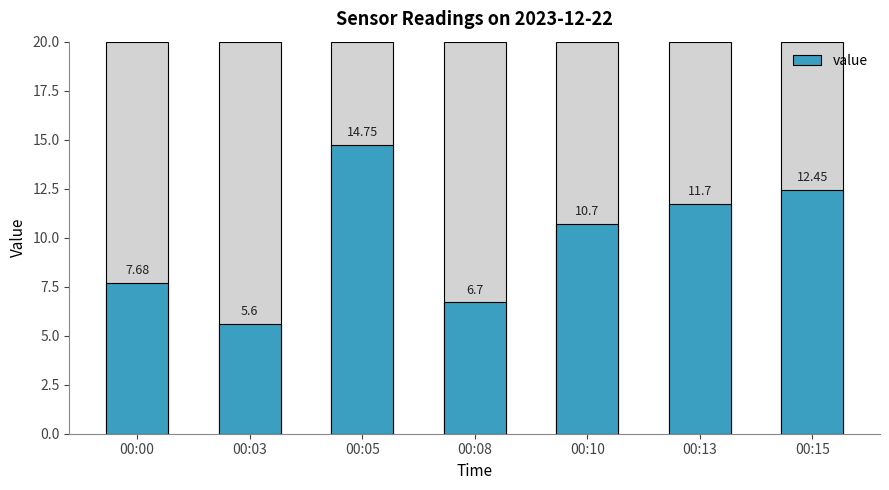

Between 00:10 and 00:08, which is larger?

00:10